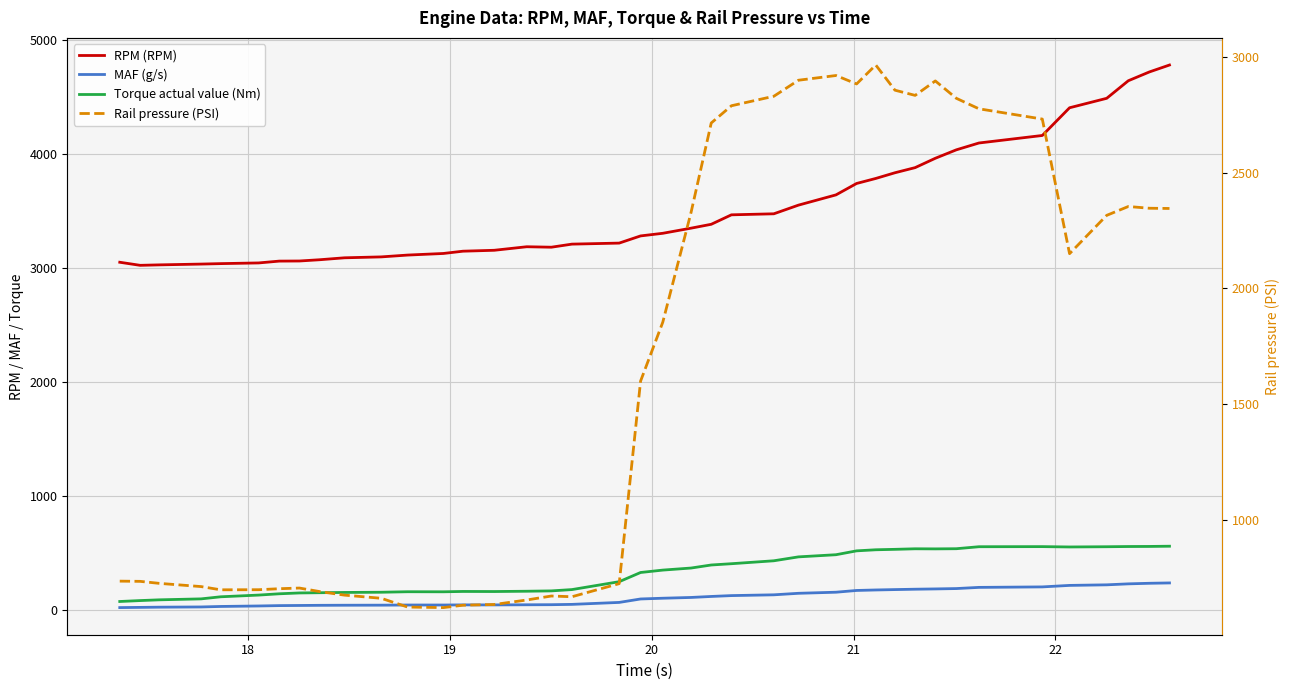

What is the maximum value shown in the chart?

4780.0